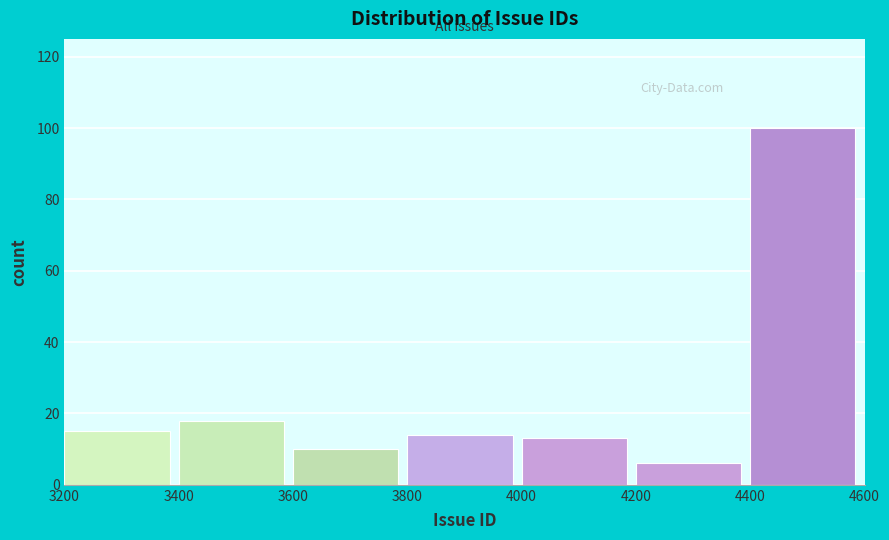

What is the height of the bar covering 3200 to 3400 on the x-axis? The values are not printed on the chart, so give them approximately, as read against the axis.

16